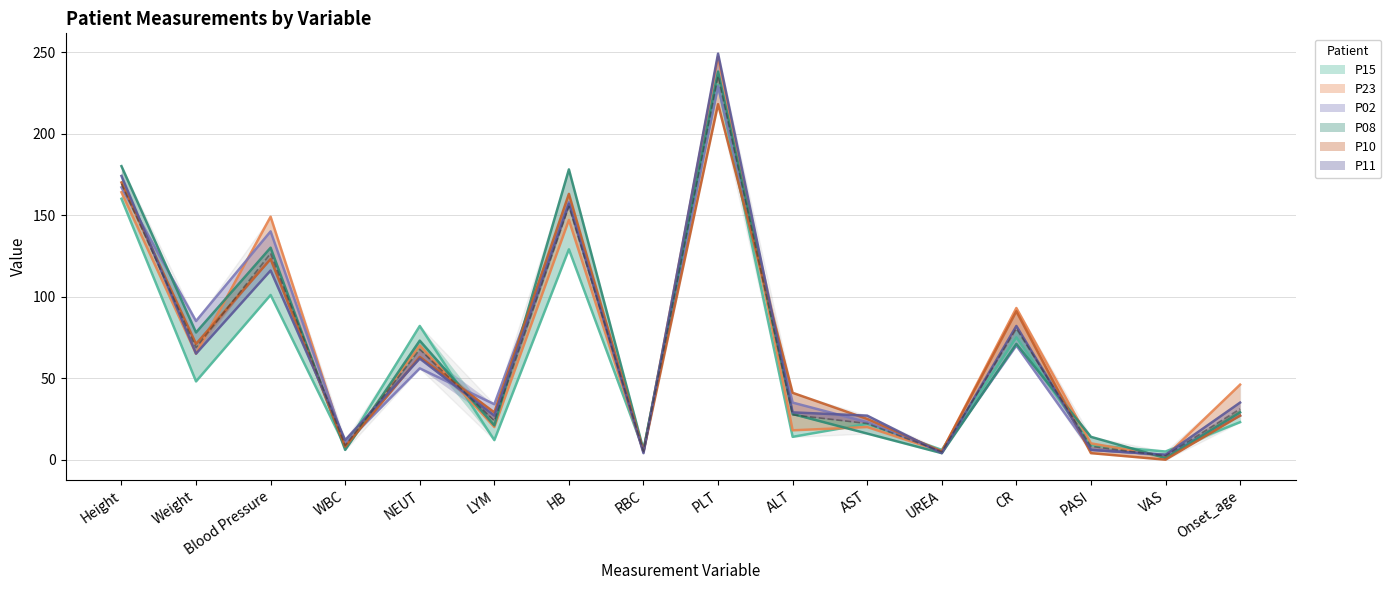

In P23, how many points are lower than both neighbors (excluding endpoints)?

7